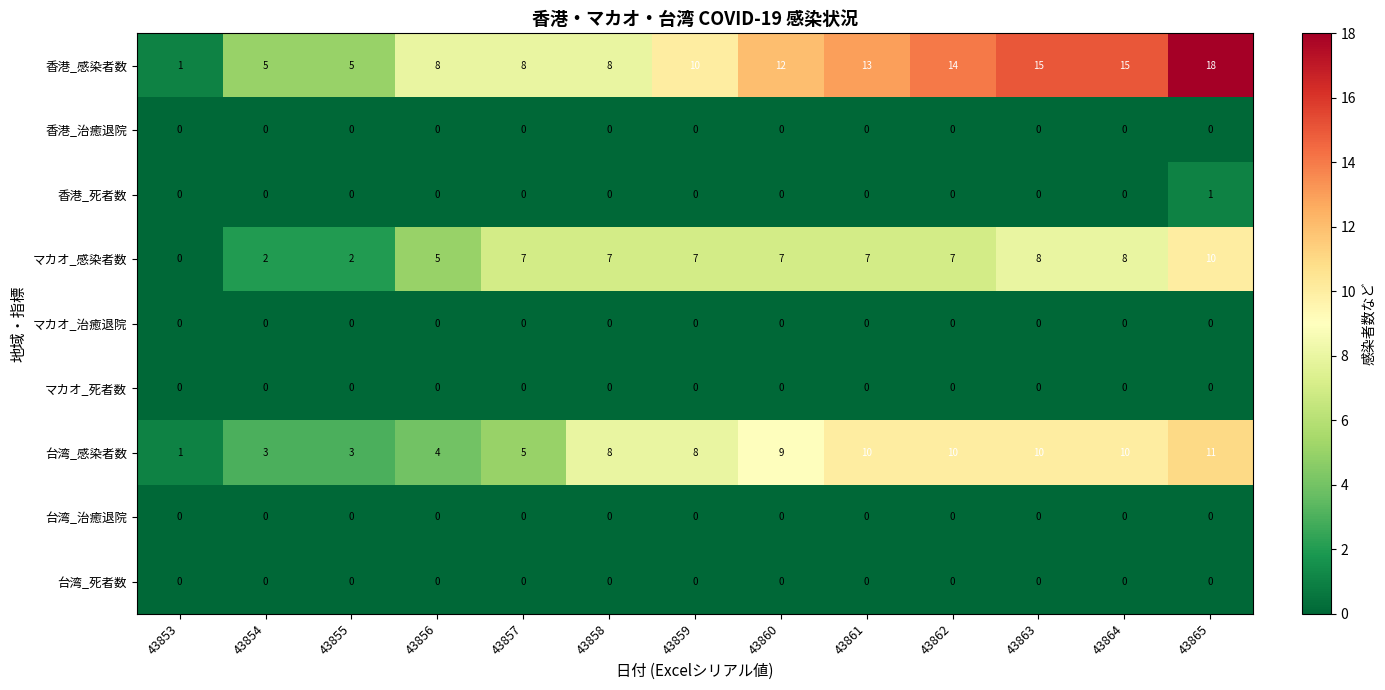

The 香港_感染者数 series shows 12 at 43860. True or false?

True